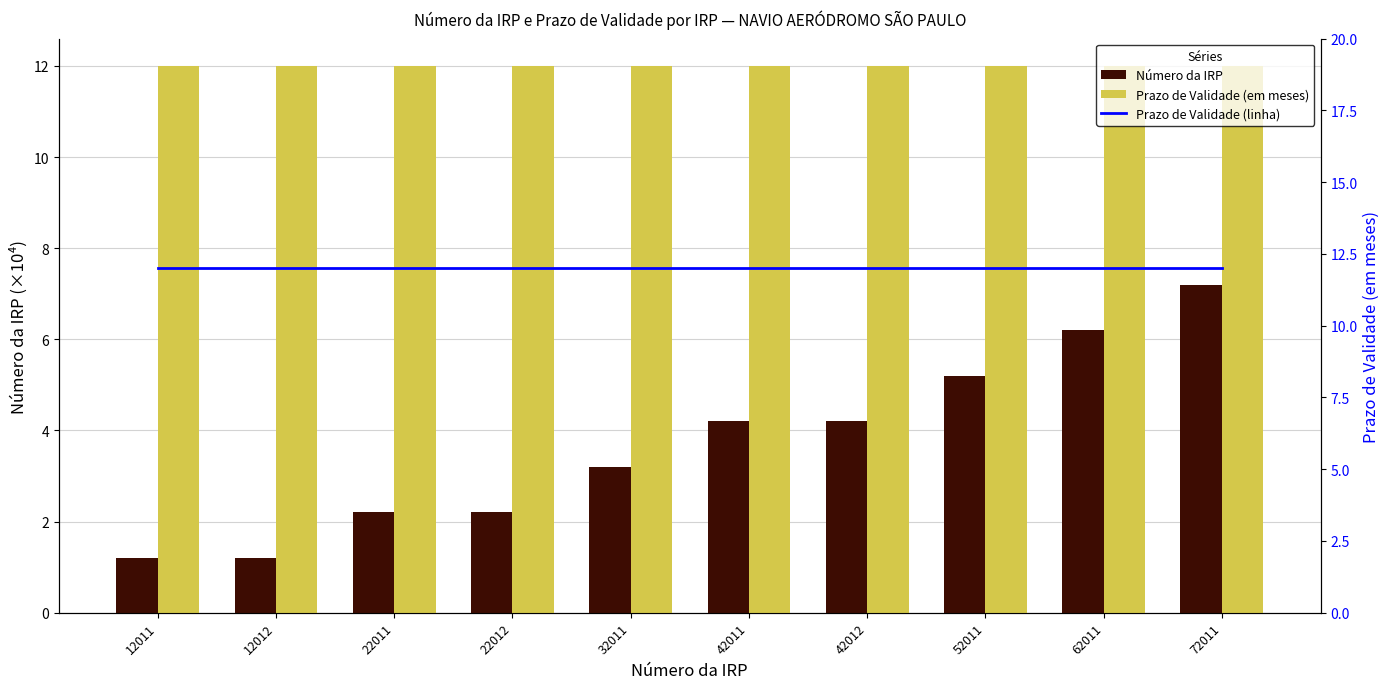

Reading right to left, what are all the values shown in this chart?

Número da IRP: 7.2	6.2	5.2	4.2	4.2	3.2	2.2	2.2	1.2	1.2
Prazo de Validade (em meses): 12.0	12.0	12.0	12.0	12.0	12.0	12.0	12.0	12.0	12.0
Prazo de Validade (linha): 12.0	12.0	12.0	12.0	12.0	12.0	12.0	12.0	12.0	12.0